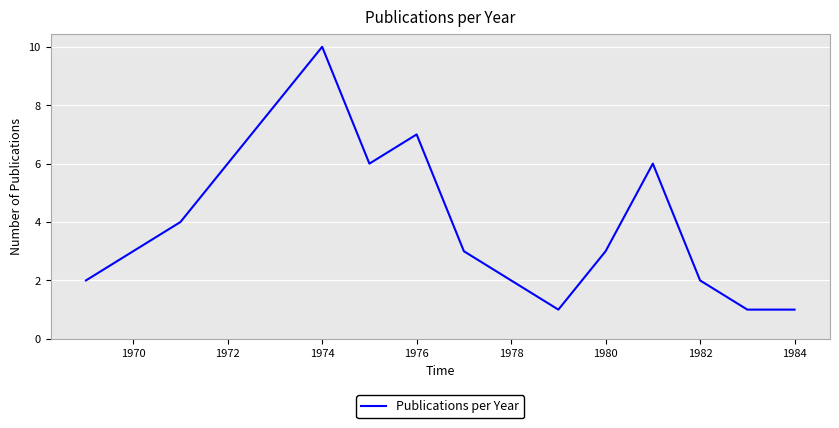

What is the difference between the maximum and minimum values?

9